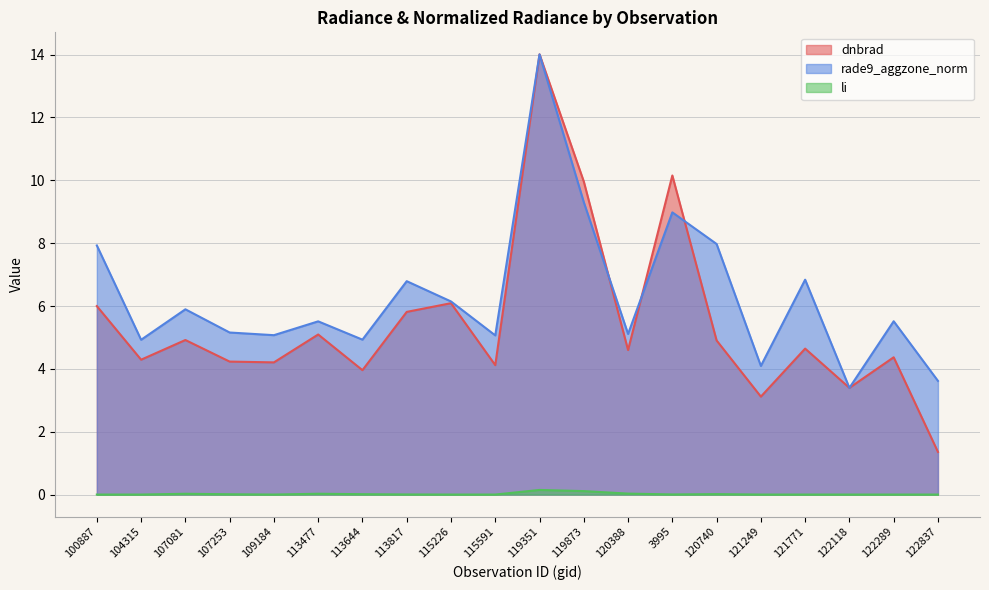

Reading right to left, transcribe all the data shown in this chart.

dnbrad: 122837=1.4	122289=4.4	122118=3.4	121771=4.6	121249=3.1	120740=4.9	3995=10.2	120388=4.6	119873=10.0	119351=14.0	115591=4.1	115226=6.1	113817=5.8	113644=4.0	113477=5.1	109184=4.2	107253=4.2	107081=4.9	104315=4.3	100887=6.0
rade9_aggzone_norm: 122837=3.6	122289=5.5	122118=3.4	121771=6.8	121249=4.1	120740=8.0	3995=9.0	120388=5.1	119873=9.3	119351=14.0	115591=5.1	115226=6.1	113817=6.8	113644=4.9	113477=5.5	109184=5.1	107253=5.2	107081=5.9	104315=4.9	100887=7.9
li: 122837=0.0	122289=0.0	122118=0.0	121771=0.0	121249=0.0	120740=0.0	3995=0.0	120388=0.0	119873=0.1	119351=0.1	115591=0.0	115226=0.0	113817=0.0	113644=0.0	113477=0.0	109184=0.0	107253=0.0	107081=0.0	104315=0.0	100887=0.0